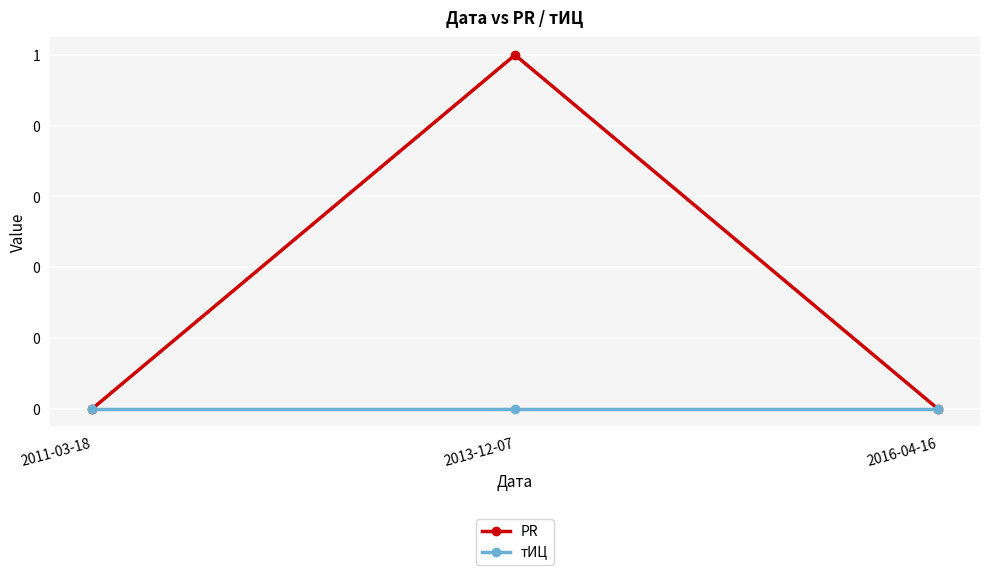

Does the chart display data point markers on the line(s)?

Yes